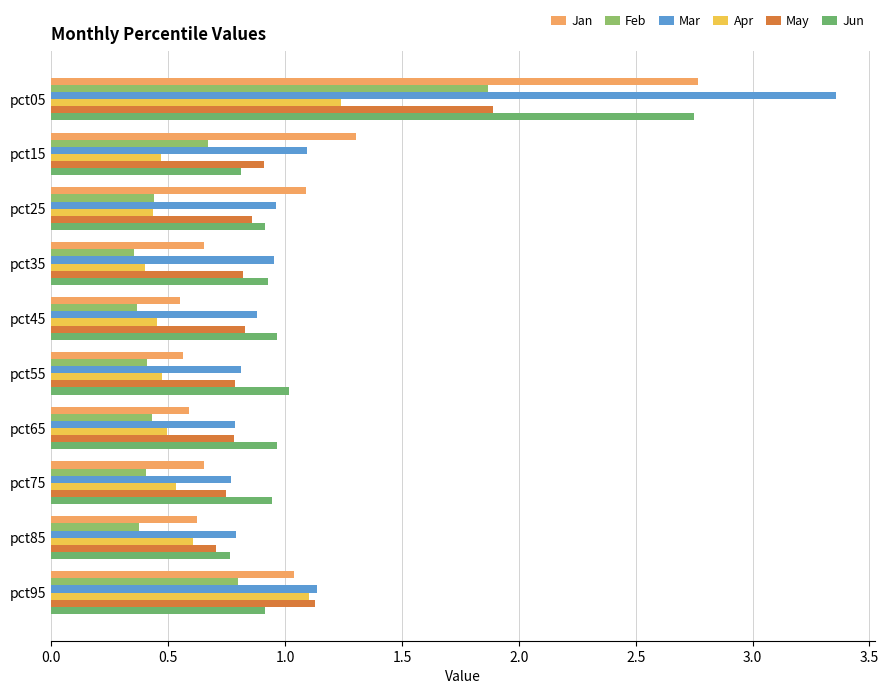

What is the difference between the maximum and minimum values in the May series?

1.2